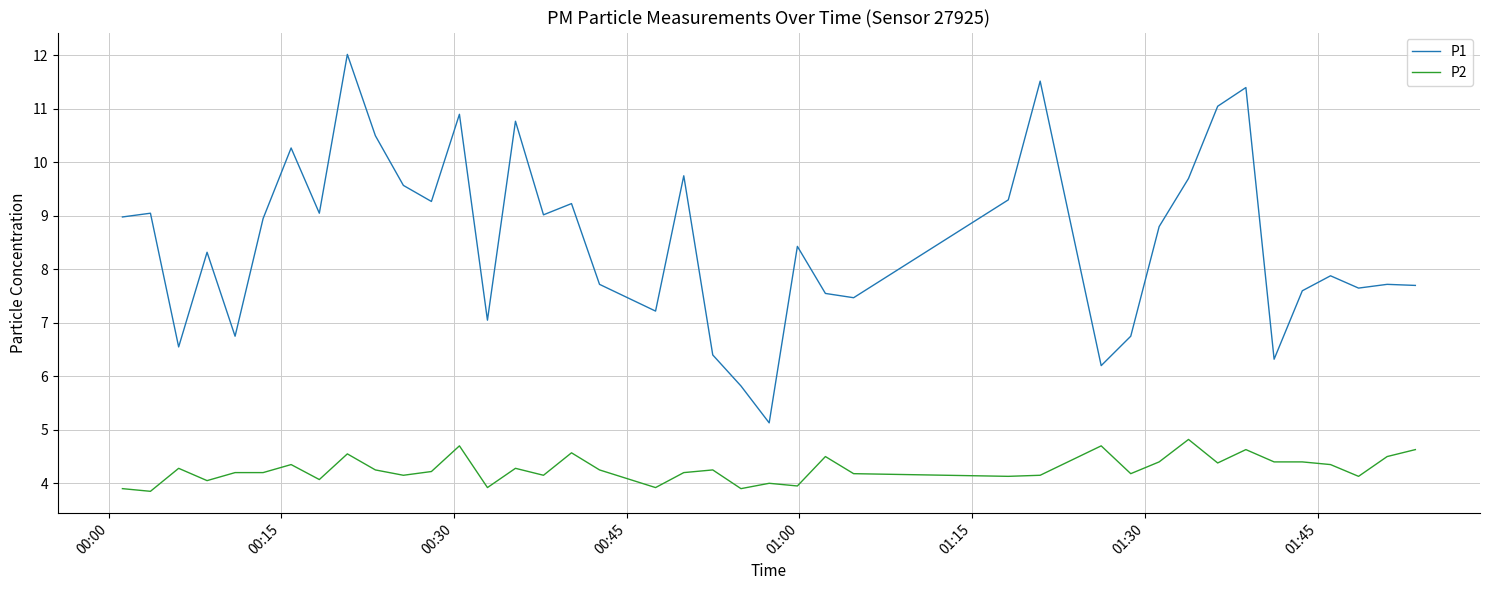

Which series has the widest spread of values?

P1